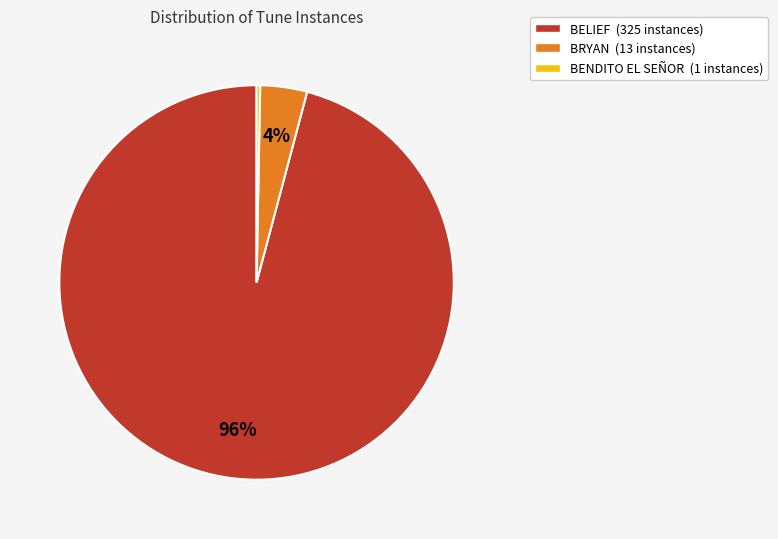

Between BENDITO EL SEÑOR and BRYAN, which is larger?

BRYAN